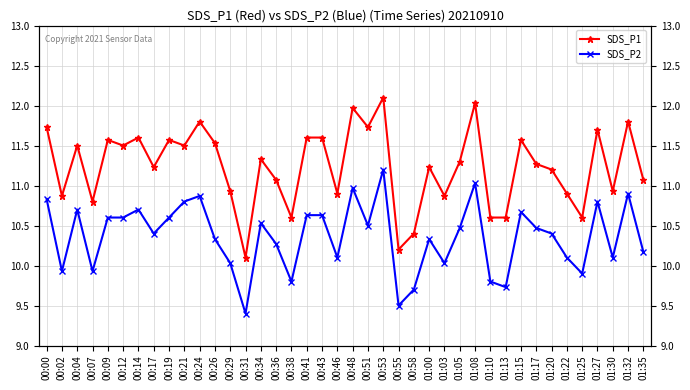

Is it true that SDS_P2 equals 2.2 at 01:00?

False